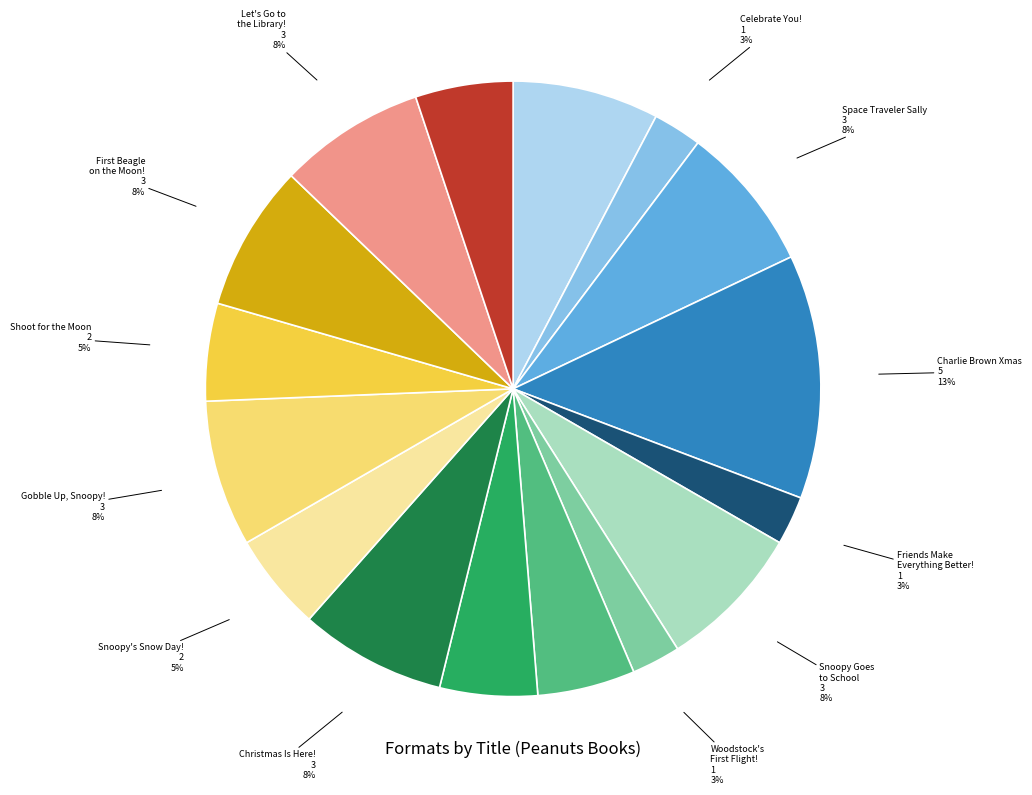

To the nearest percent, what is the difference between the largest and smallest slice percentages?

10%